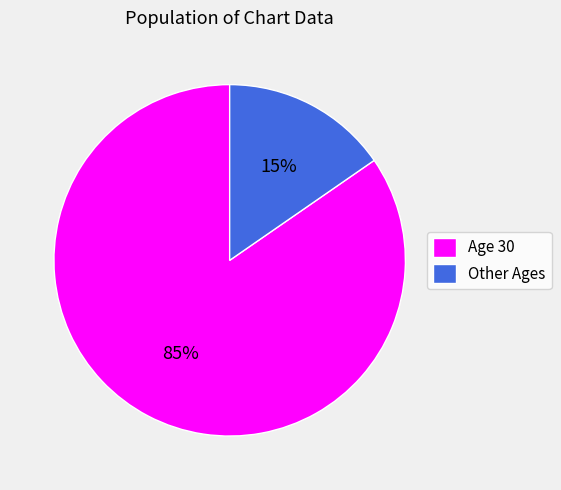

To the nearest percent, what percentage of the pie is Age 30?

85%